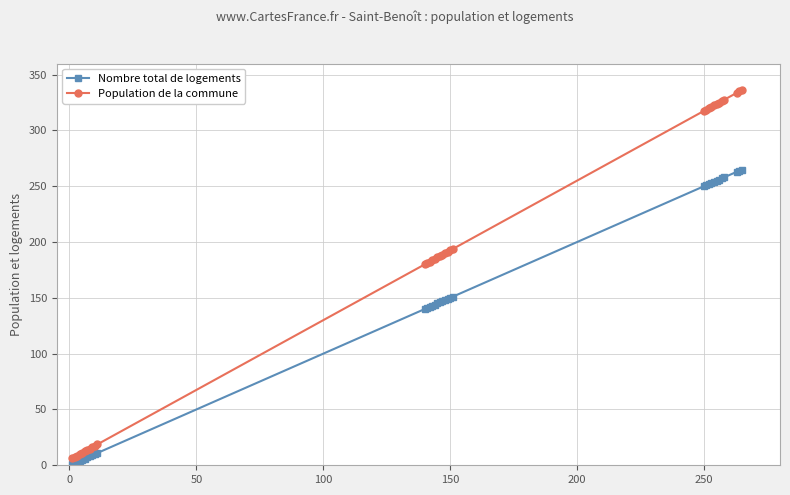

List the series in order of their peak value, lowest first.

Nombre total de logements, Population de la commune